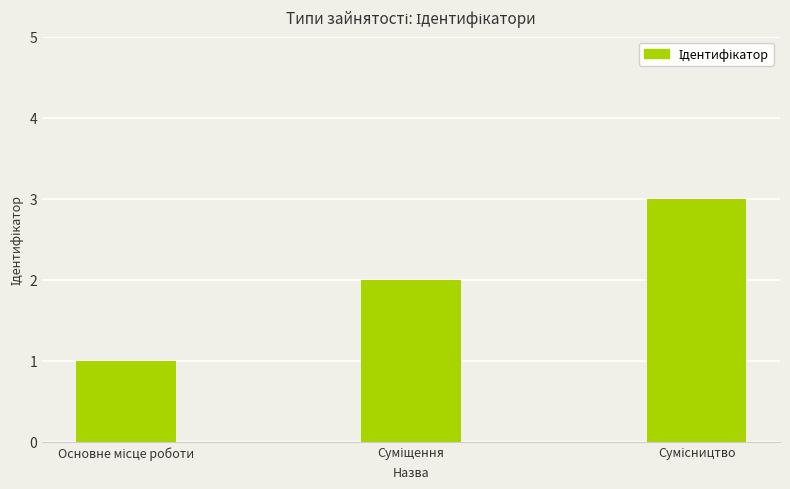

What is the sum of all values?

6